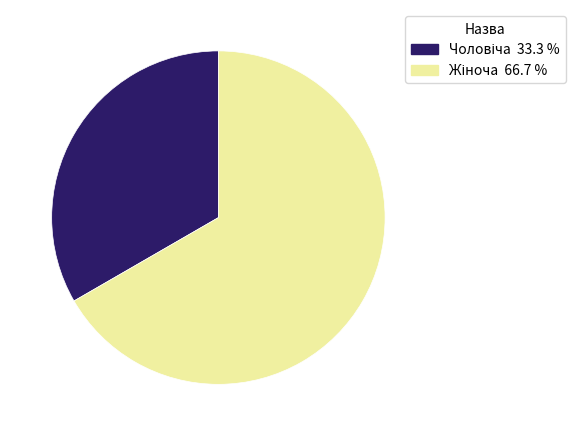

Is there a majority slice in this chart?

Yes